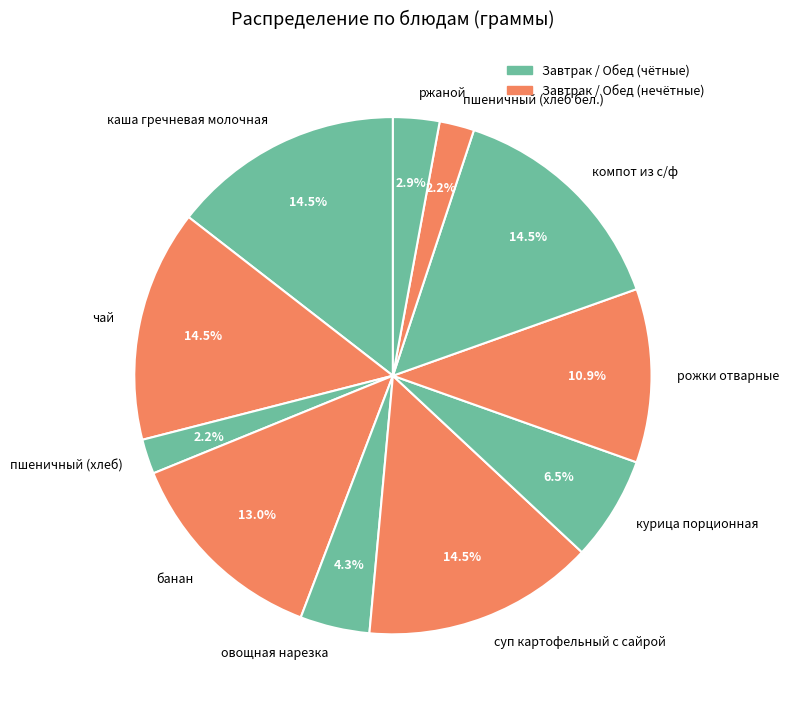

Which has a higher value, компот из с/ф or курица порционная?

компот из с/ф